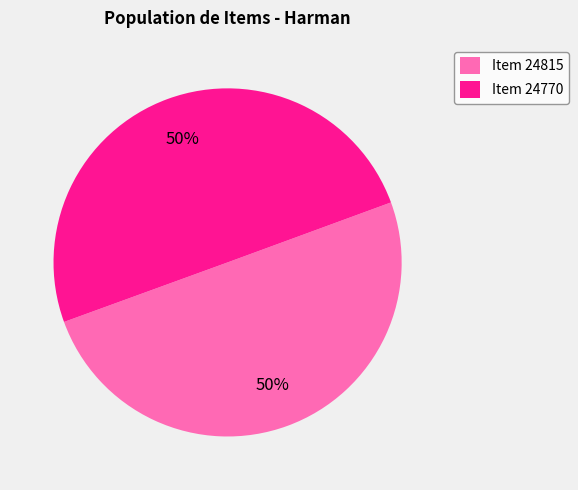

Approximately how many times larger is the value at Item 24770 compared to Item 24815?

1.0